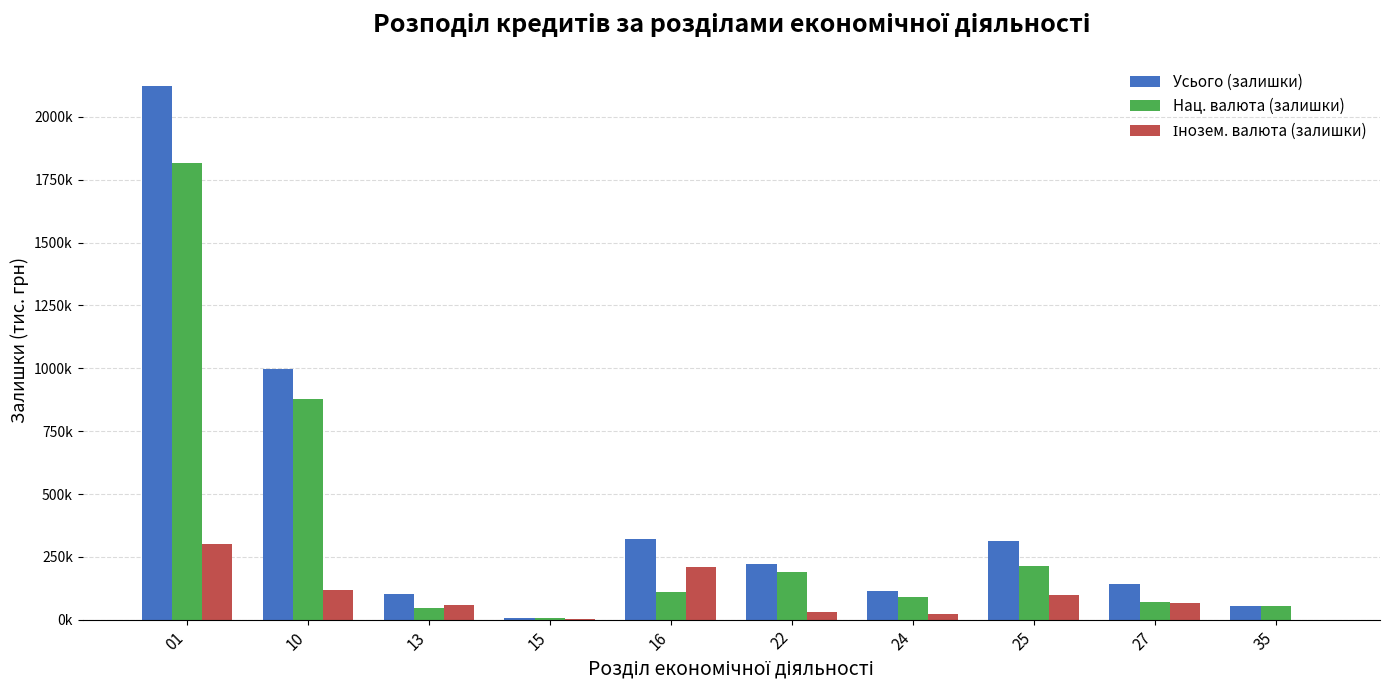

Are the bars horizontal?

No